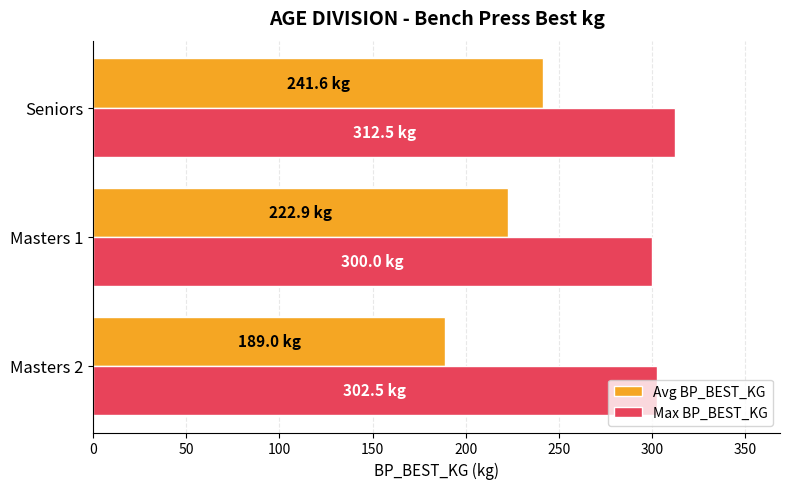

What is the difference between the maximum and minimum values in the Max BP_BEST_KG series?

12.5